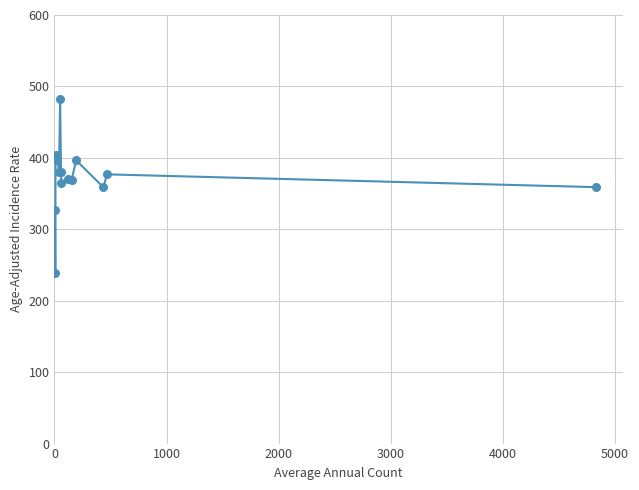

What is the greatest value displayed?

482.6